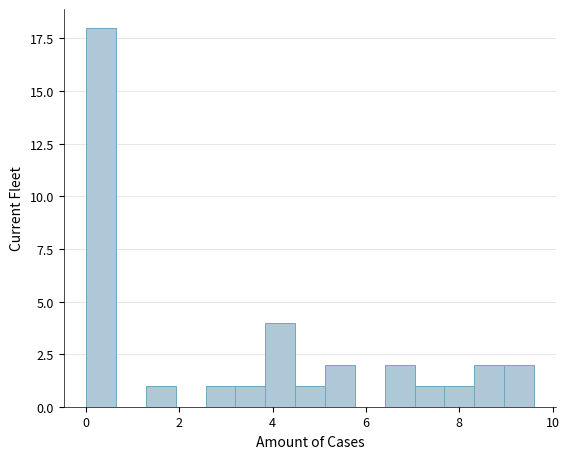

Around what value on the x-axis is the tallest bar? Give the approximate position of its centre, as read against the axis.

0.4